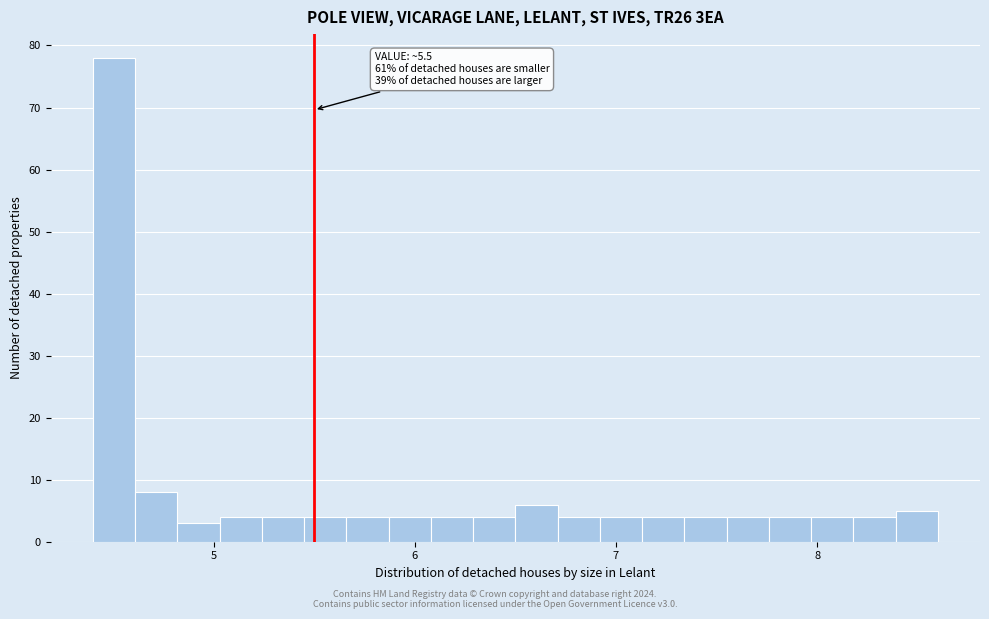

Read against the x-axis, roughly where is the centre of the tallest bar?

4.5